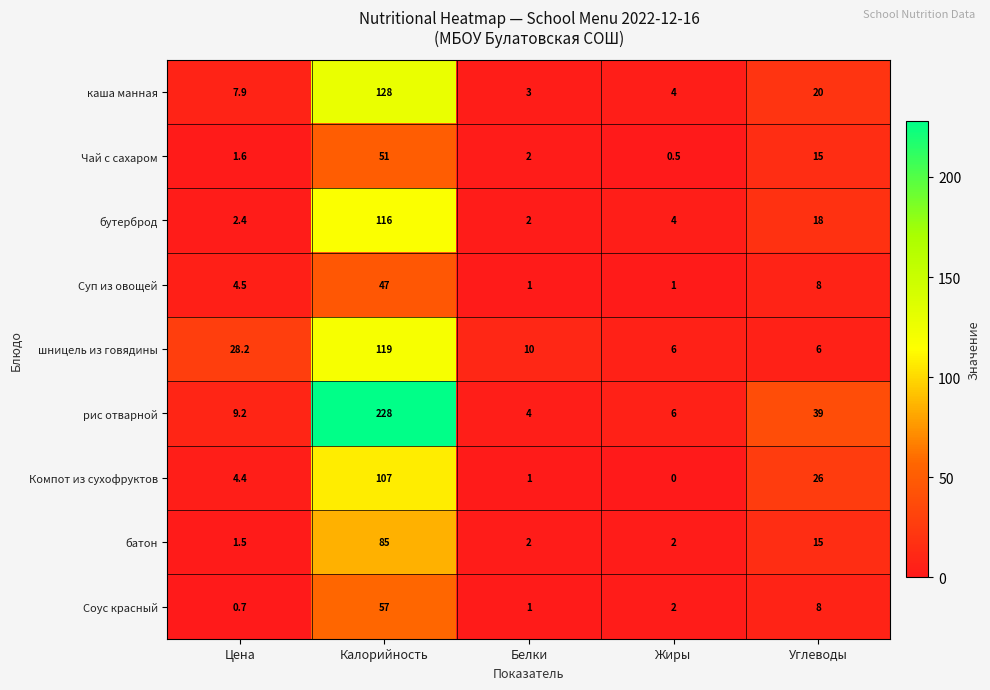

Is it true that бутерброд equals 7.6 at Углеводы?

False